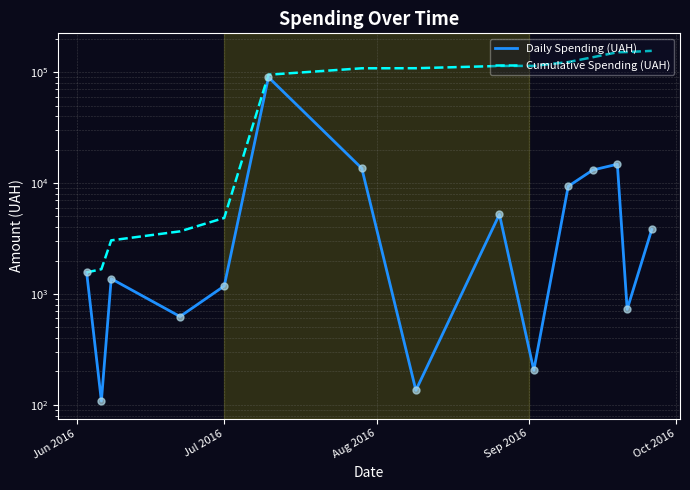

What is the difference between the second highest and minimum values in the Cumulative Spending (UAH) series?

150342.5